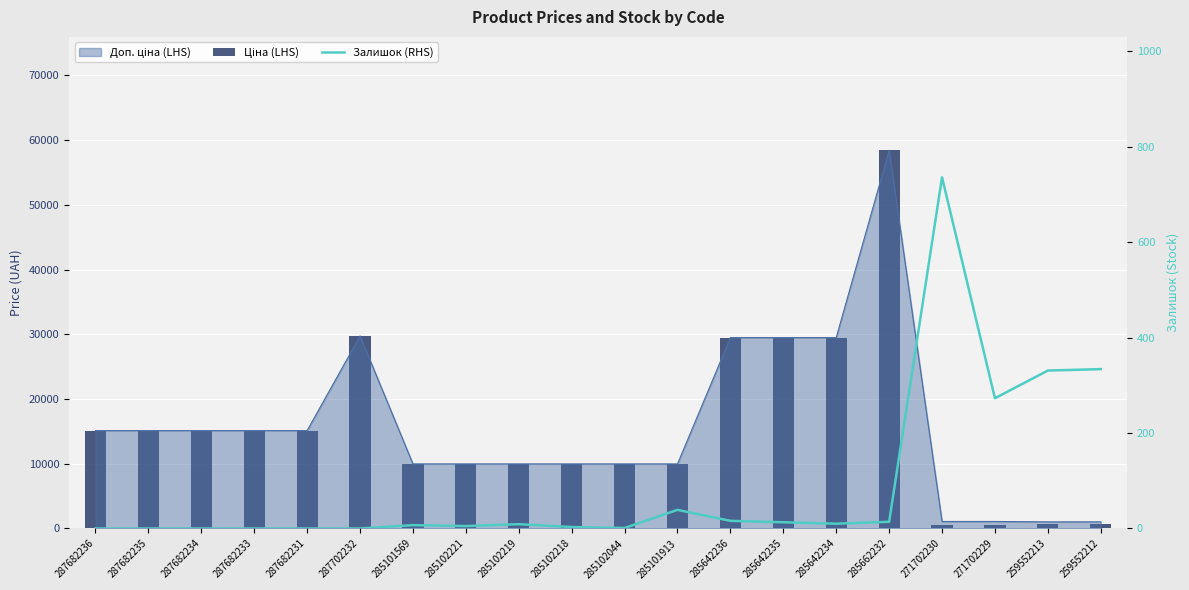

Rank the categories by Ціна (LHS) value from lowest to highest.

271702230, 271702229, 259552213, 259552212, 285101569, 285102221, 285102219, 285102218, 285102044, 285101913, 287682236, 287682235, 287682234, 287682233, 287682231, 285642236, 285642235, 285642234, 287702232, 285662232